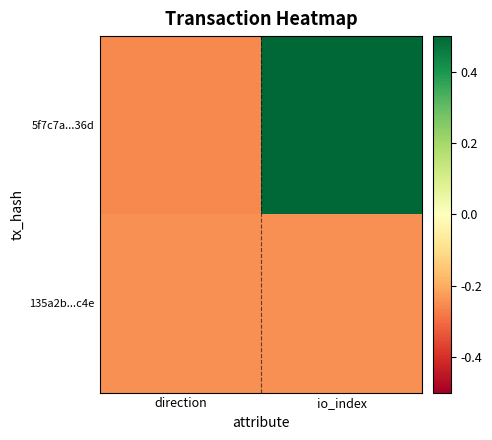

Reading left to right, list all the values displayed in this chart.

5f7c7a...36d: direction=-0.3	io_index=0.7
135a2b...c4e: direction=-0.2	io_index=-0.2